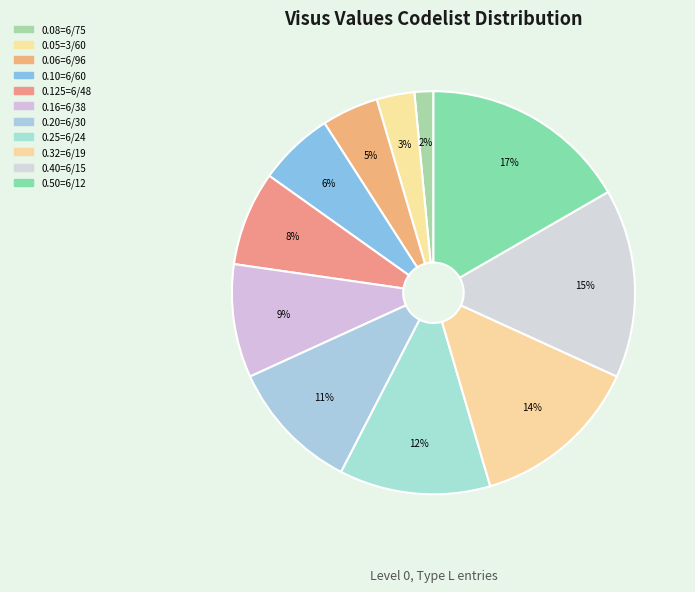

Count the number of slices in the pie.

11